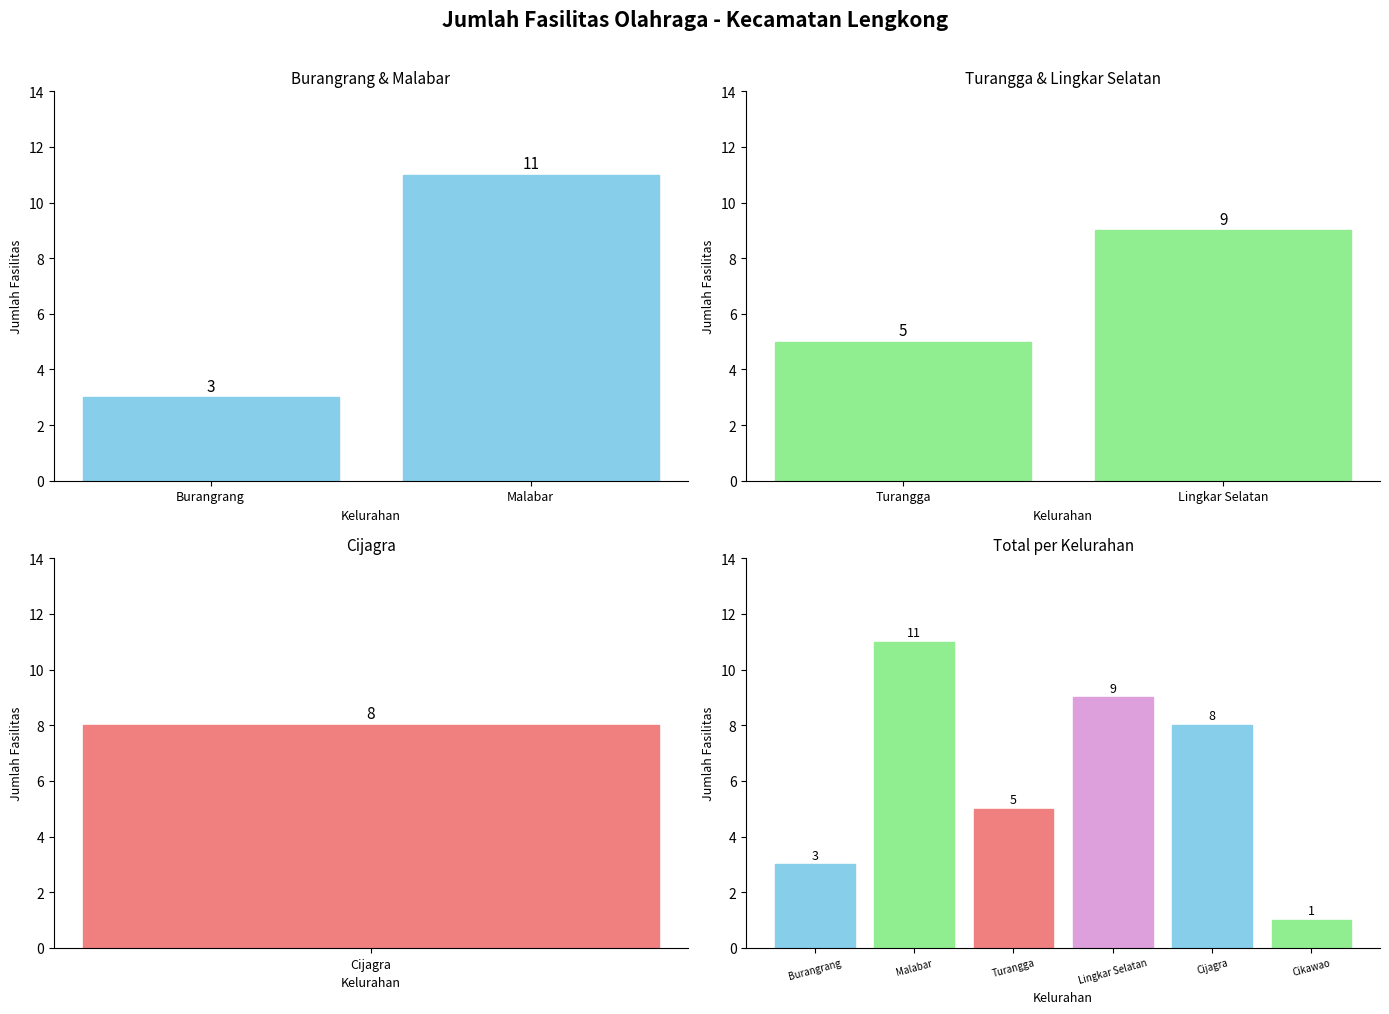

Which category has the lowest value across all series?

Cikawao